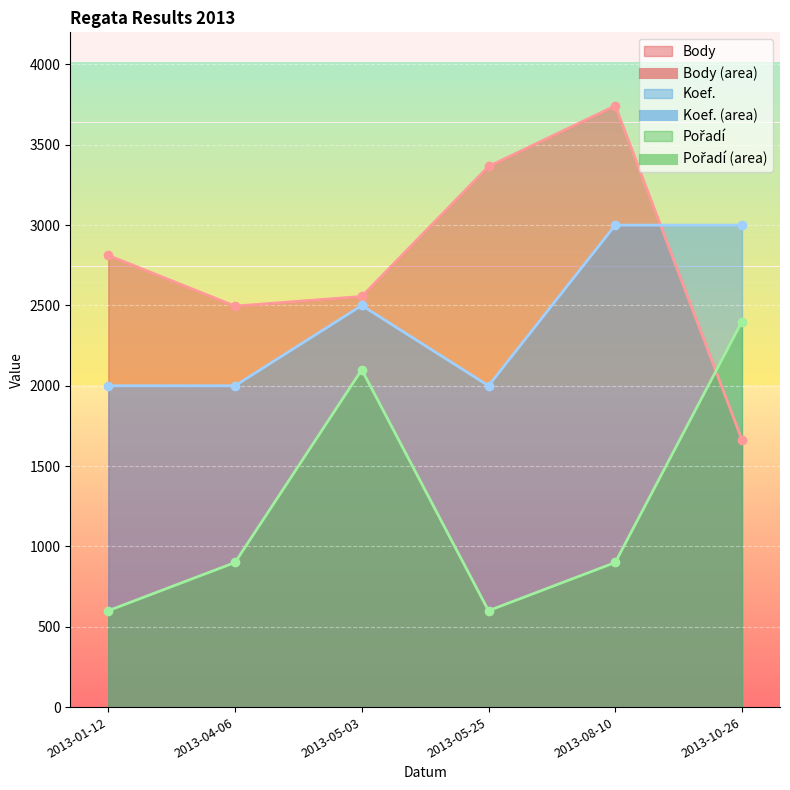

Reading left to right, list all the values displayed in this chart.

Body: 2812	2496	2556	3365	3743	1663
Koef.: 2000	2000	2500	2000	3000	3000
Pořadí: 600	900	2100	600	900	2400